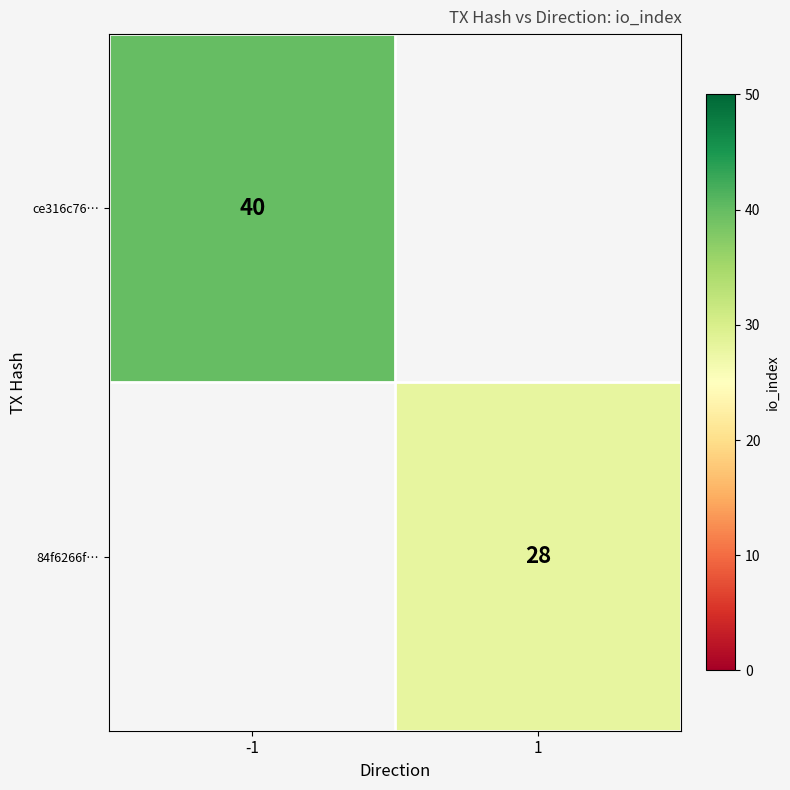

Is the value of 84f6266f… at 1 greater than the value of ce316c76… at -1?

No